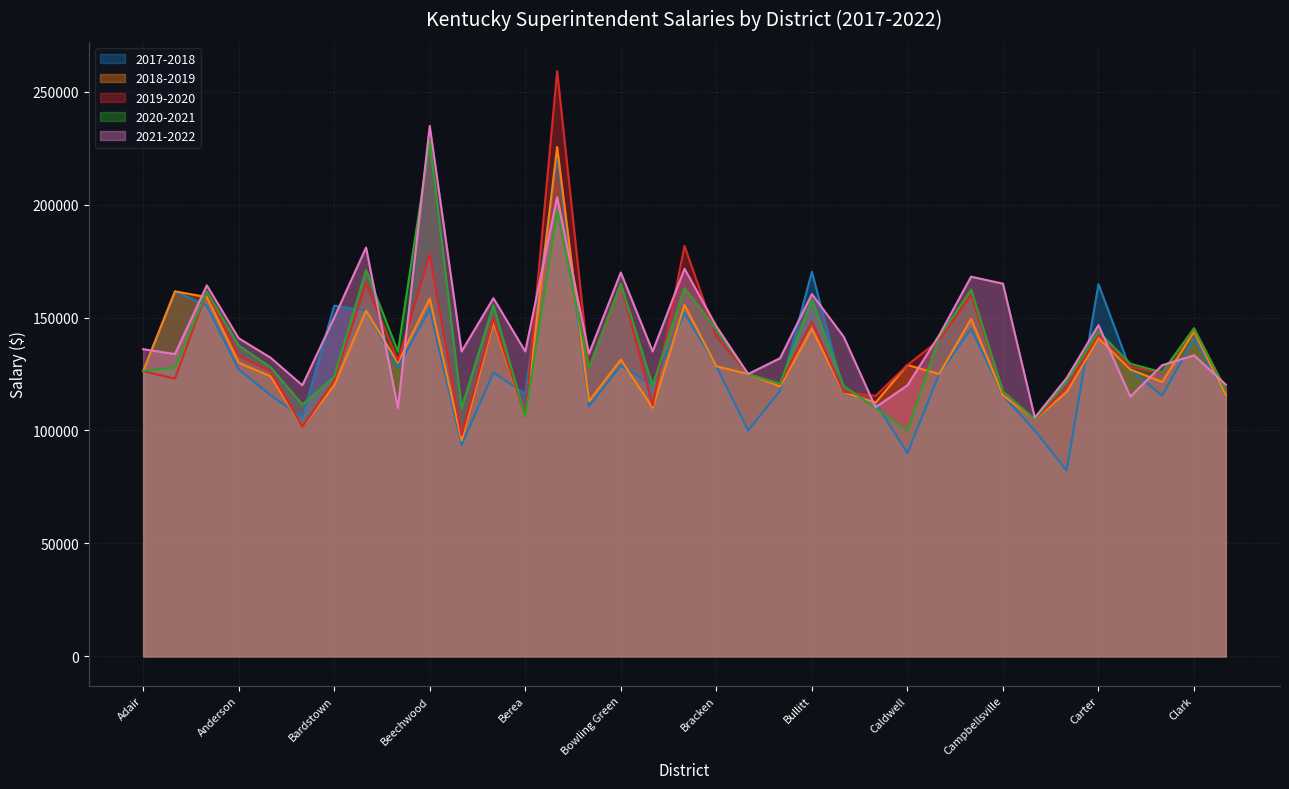

Where do 2017-2018 and 2019-2020 first cross each other?

Allen and Anchorage